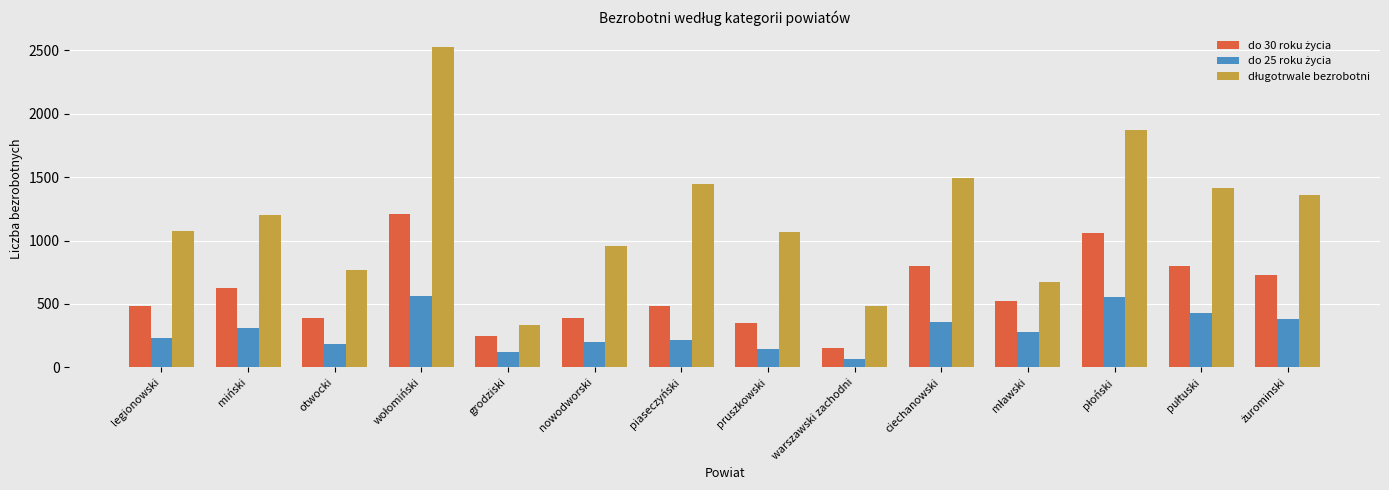

How many categories are shown in the chart?

14